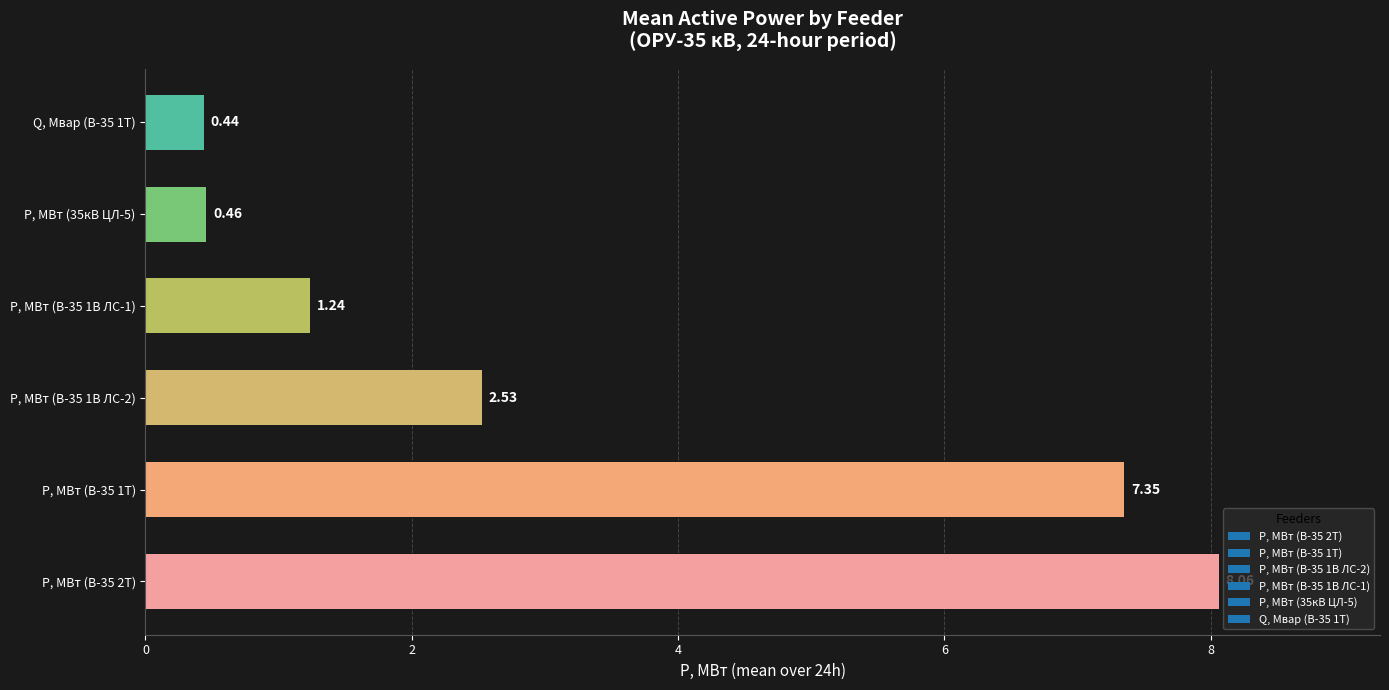

Rank the categories by value from lowest to highest.

Q, Мвар (В-35 1Т), P, МВт (35кВ ЦЛ-5), P, МВт (В-35 1В ЛС-1), P, МВт (В-35 1В ЛС-2), P, МВт (В-35 1Т), P, МВт (В-35 2Т)